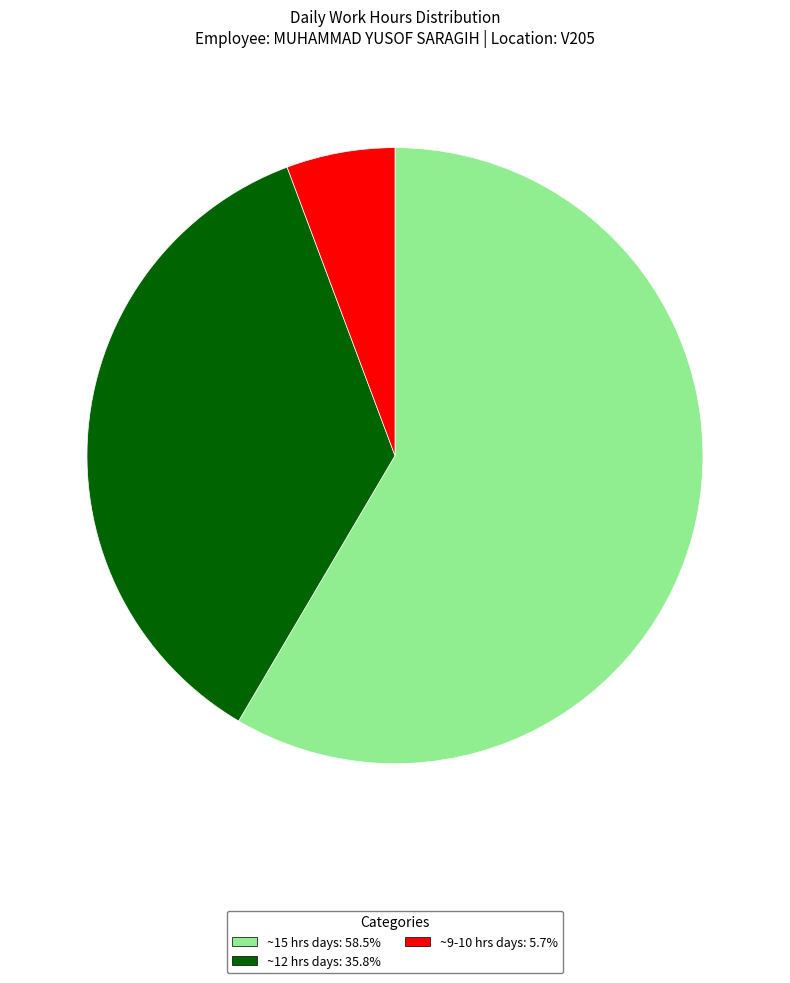

How many segments does this pie chart have?

3